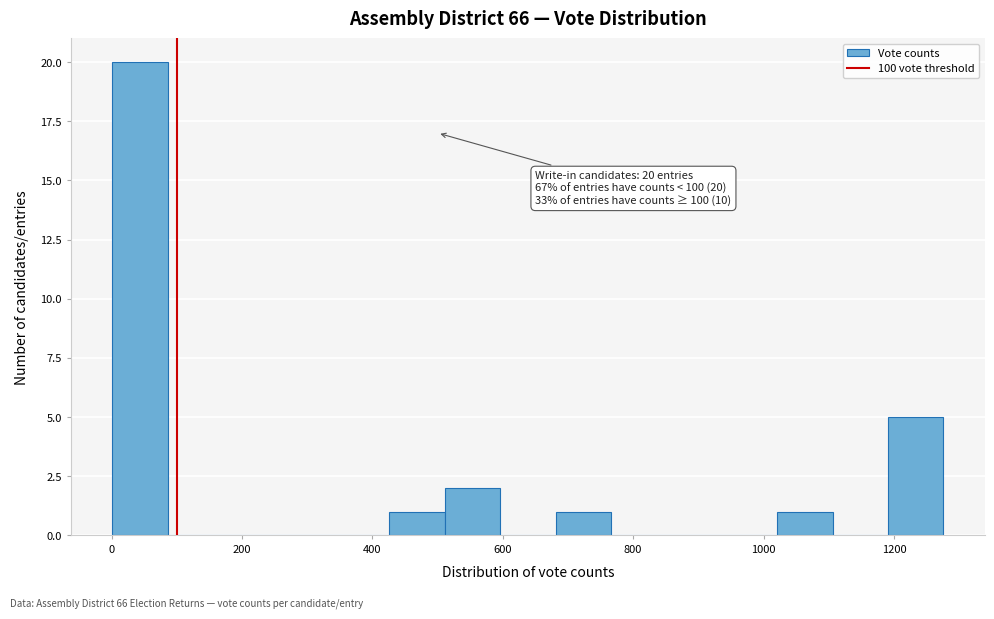

Over which range of the x-axis is the bar tallest?

0 to 80